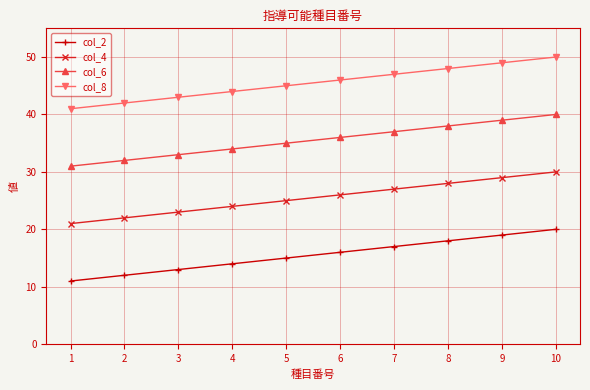

Is the value of col_4 at 2 greater than the value of col_6 at 10?

No